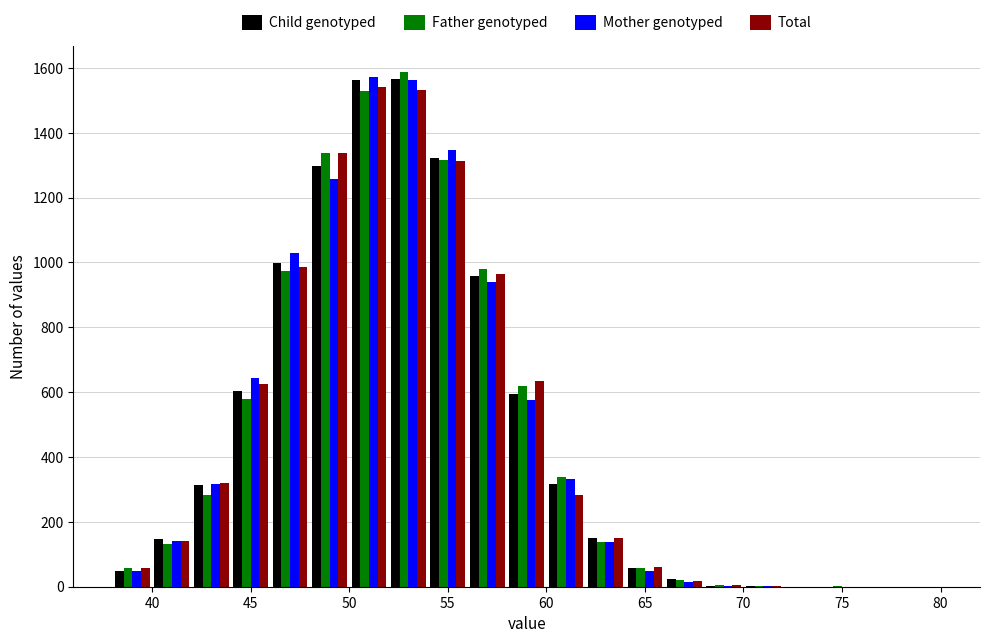

Reading left to right, list every range on the x-axis with the height of the bar of each series over it. The values are not printed on the chart, so give them approximately, as read against the axis.

38 to 40: Child genotyped=40	Father genotyped=60	Mother genotyped=60	Total=60
40 to 42: Child genotyped=140	Father genotyped=140	Mother genotyped=140	Total=140
42 to 44: Child genotyped=320	Father genotyped=280	Mother genotyped=320	Total=320
44 to 46: Child genotyped=600	Father genotyped=580	Mother genotyped=640	Total=620
46 to 48: Child genotyped=1000	Father genotyped=980	Mother genotyped=1020	Total=980
48 to 50: Child genotyped=1300	Father genotyped=1340	Mother genotyped=1260	Total=1340
50 to 52: Child genotyped=1560	Father genotyped=1540	Mother genotyped=1580	Total=1540
52 to 54: Child genotyped=1560	Father genotyped=1580	Mother genotyped=1560	Total=1540
54 to 56: Child genotyped=1320	Father genotyped=1320	Mother genotyped=1340	Total=1320
56 to 58: Child genotyped=960	Father genotyped=980	Mother genotyped=940	Total=960
58 to 60: Child genotyped=600	Father genotyped=620	Mother genotyped=580	Total=640
60 to 62: Child genotyped=320	Father genotyped=340	Mother genotyped=340	Total=280
62 to 64: Child genotyped=160	Father genotyped=140	Mother genotyped=140	Total=160
64 to 66: Child genotyped=60	Father genotyped=60	Mother genotyped=40	Total=60
66 to 68: Child genotyped=20	Father genotyped=20	Mother genotyped=under 20	Total=under 20
68 to 70: Child genotyped=under 20	Father genotyped=under 20	Mother genotyped=under 20	Total=under 20
70 to 72: Child genotyped=under 20	Father genotyped=under 20	Mother genotyped=under 20	Total=under 20
72 to 74: Child genotyped=0	Father genotyped=0	Mother genotyped=0	Total=0
74 to 76: Child genotyped=0	Father genotyped=under 20	Mother genotyped=0	Total=0
76 to 78: Child genotyped=0	Father genotyped=0	Mother genotyped=0	Total=0
78 to 80: Child genotyped=0	Father genotyped=0	Mother genotyped=0	Total=0